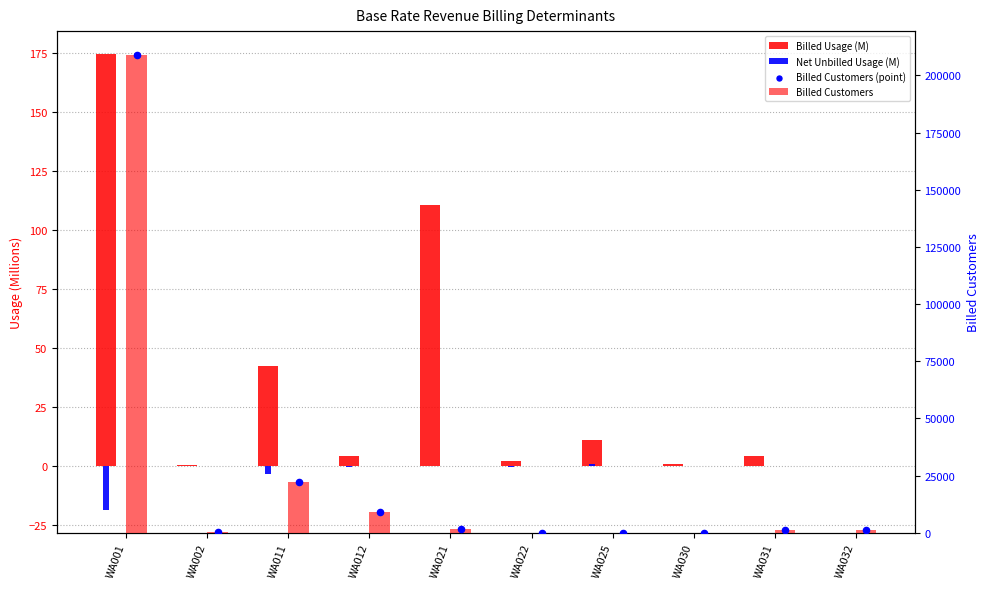

At how many categories does at least one series exceed 102609?

1